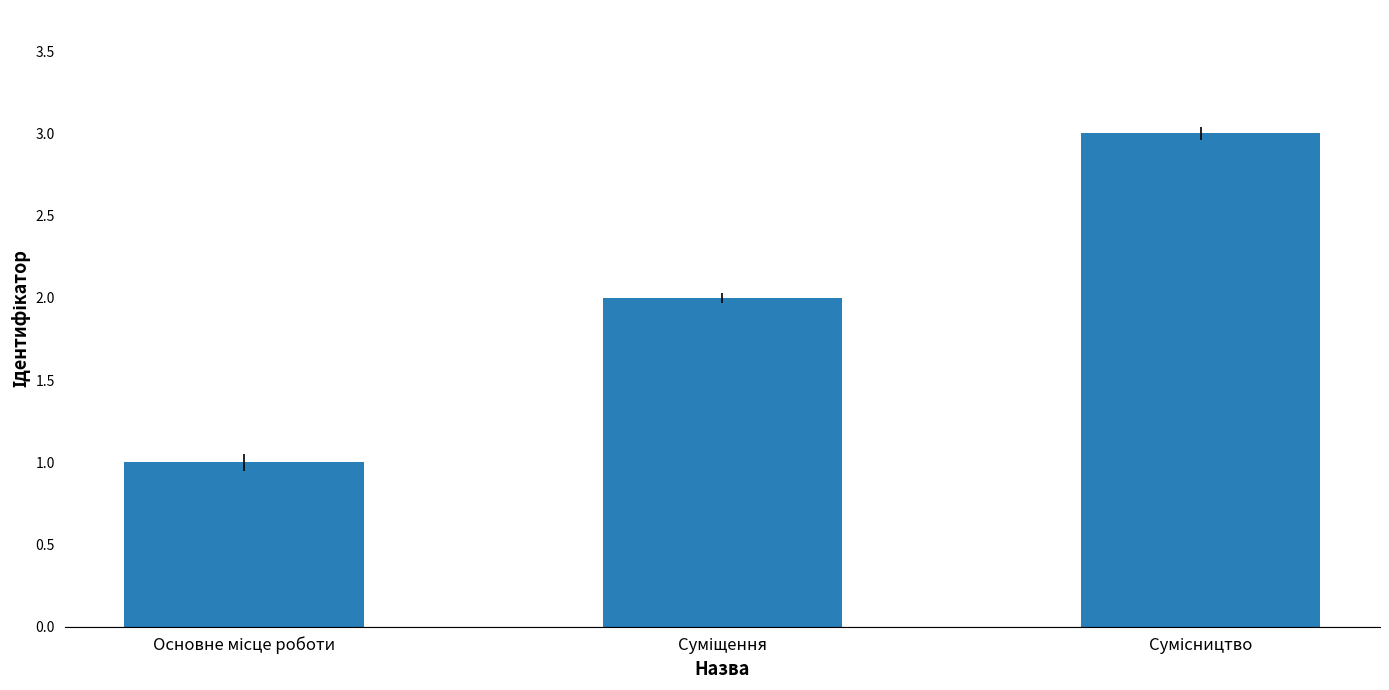

What is the maximum value shown in the chart?

3